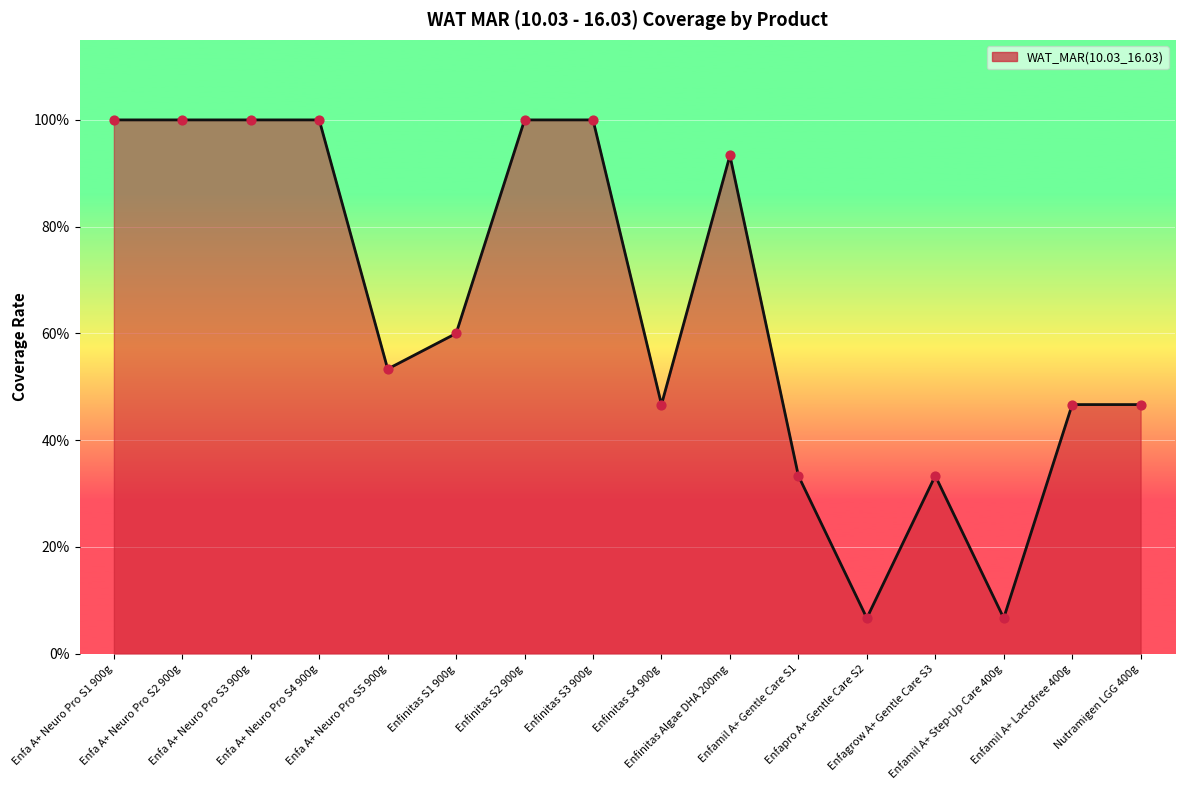

Between Enfagrow A+ Gentle Care S3 and Enfa A+ Neuro Pro S3 900g, which is larger?

Enfa A+ Neuro Pro S3 900g